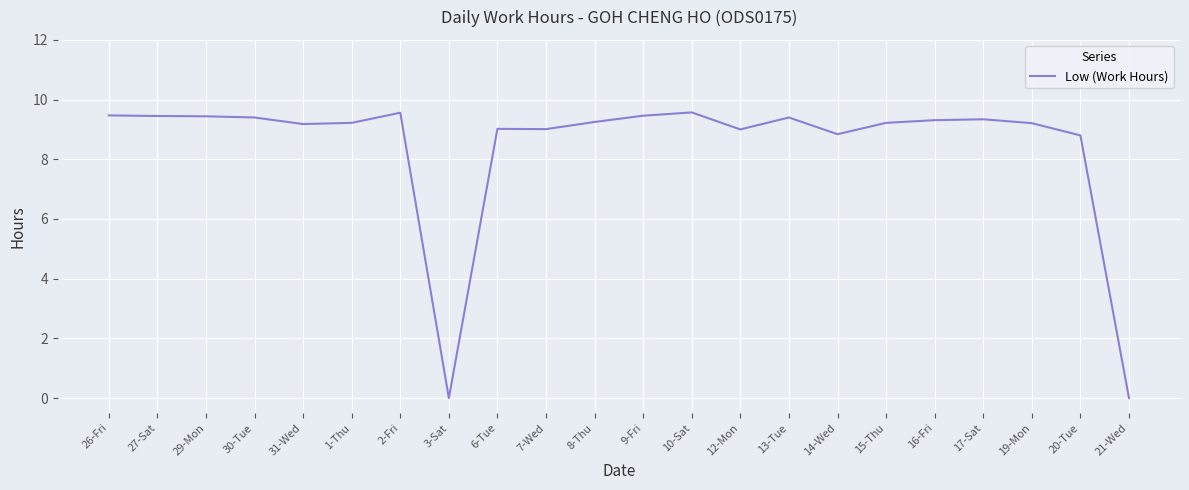

The value at 9-Fri is 9.5. True or false?

True